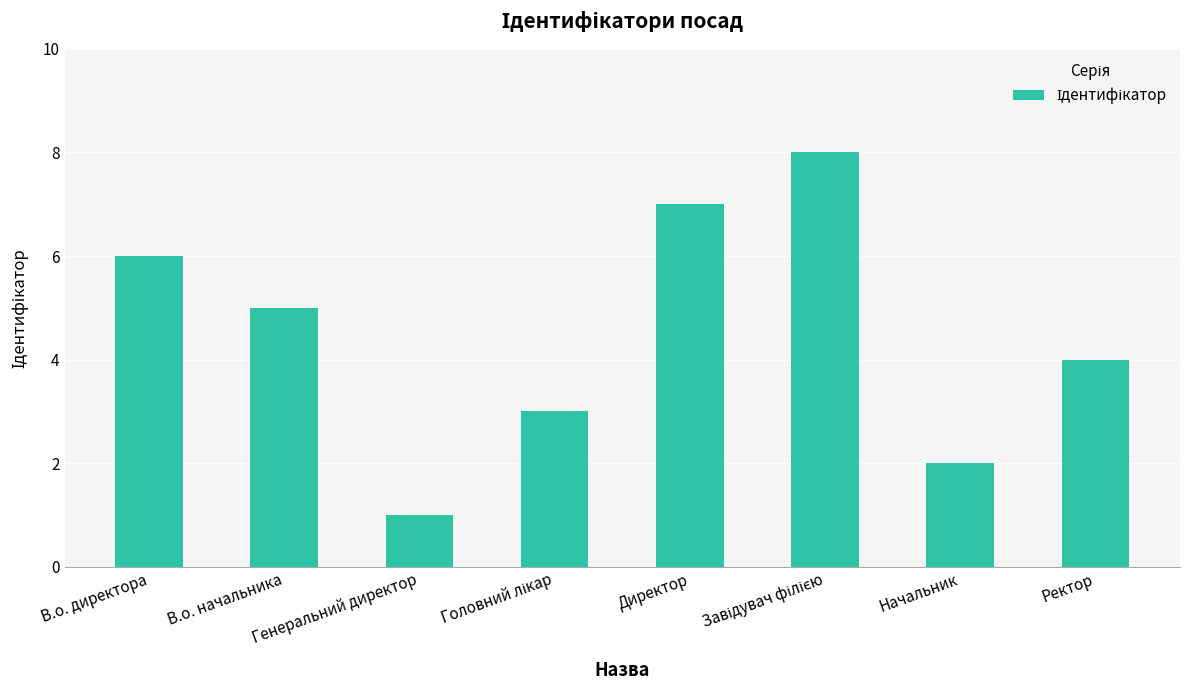

At which category does the chart reach its minimum across all series?

Генеральний директор